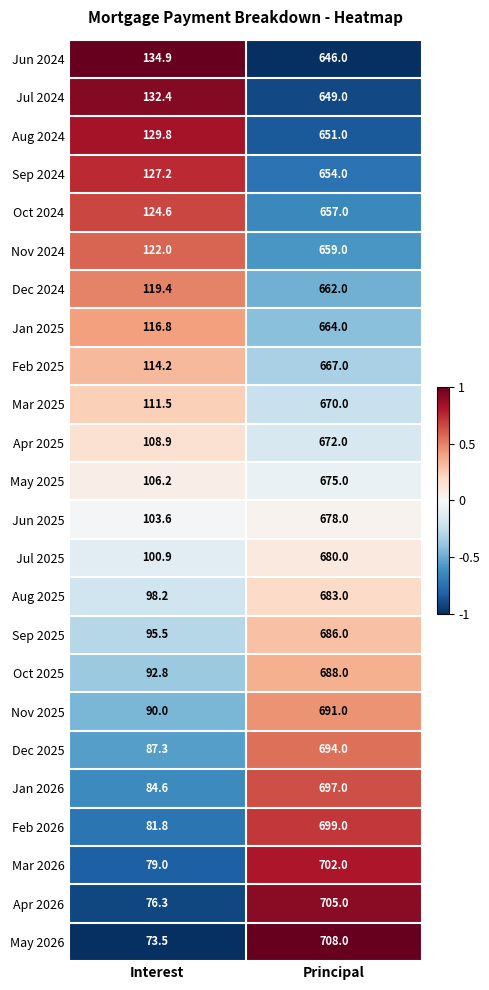

At which category is the sum across all series the highest?

Principal